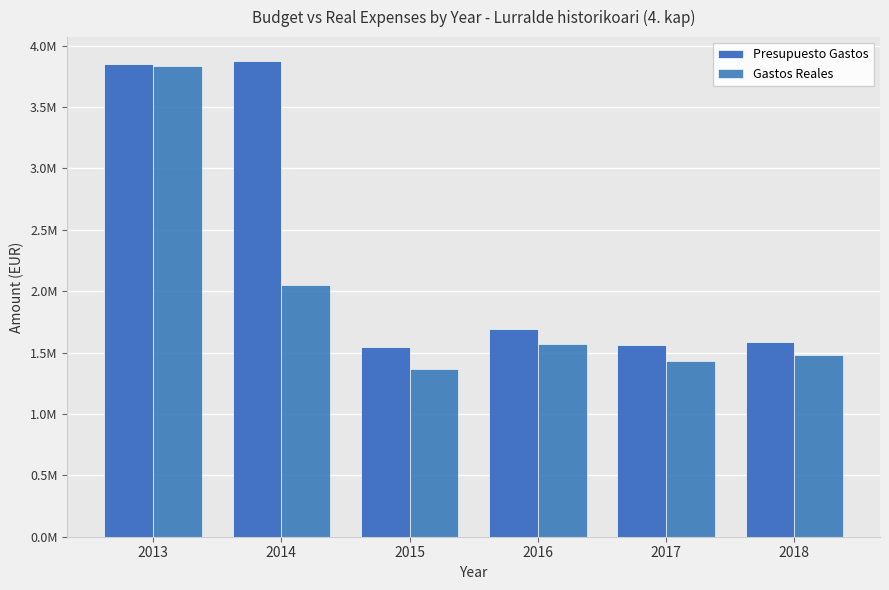

Does the chart contain any negative values?

No